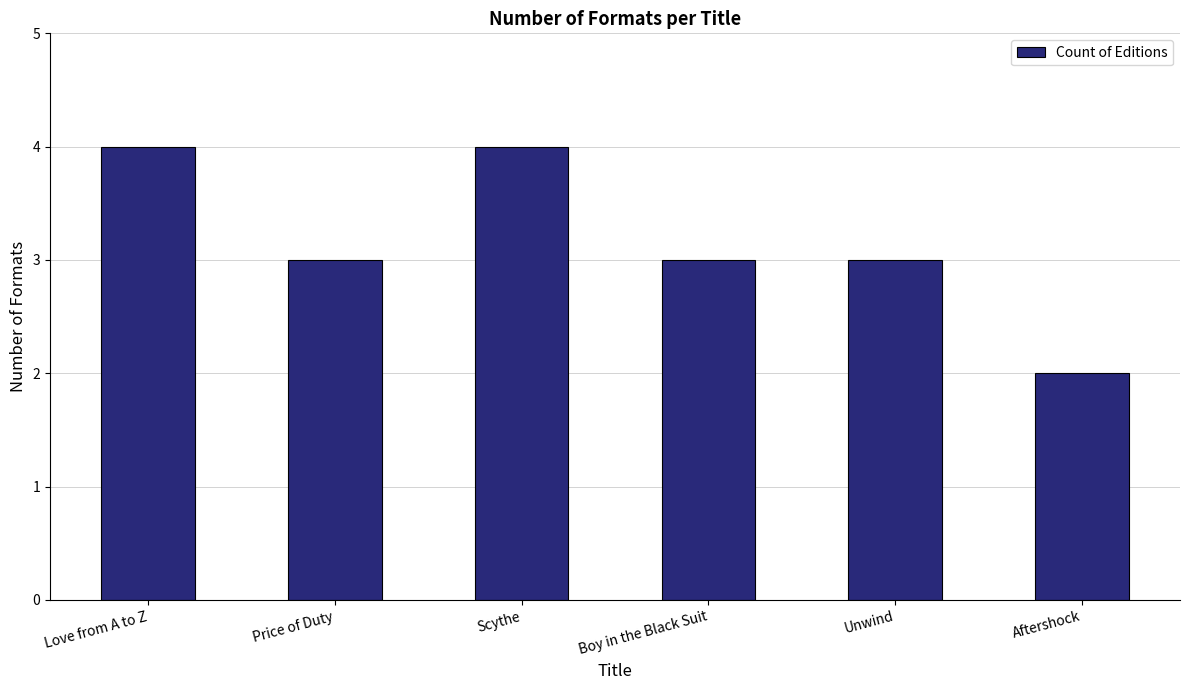

How many series are shown in this chart?

1